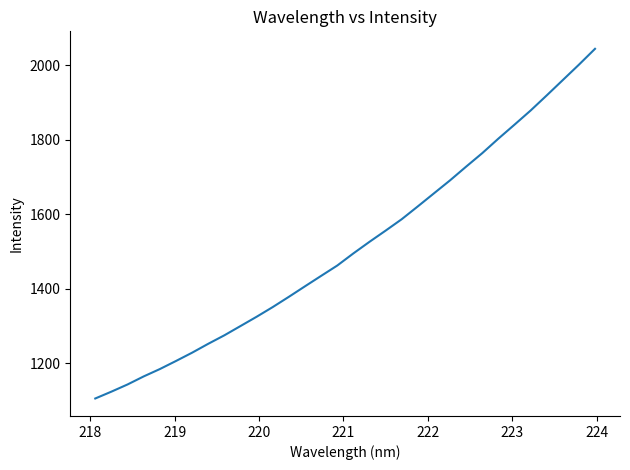

What is the minimum value shown in the chart?

1105.7